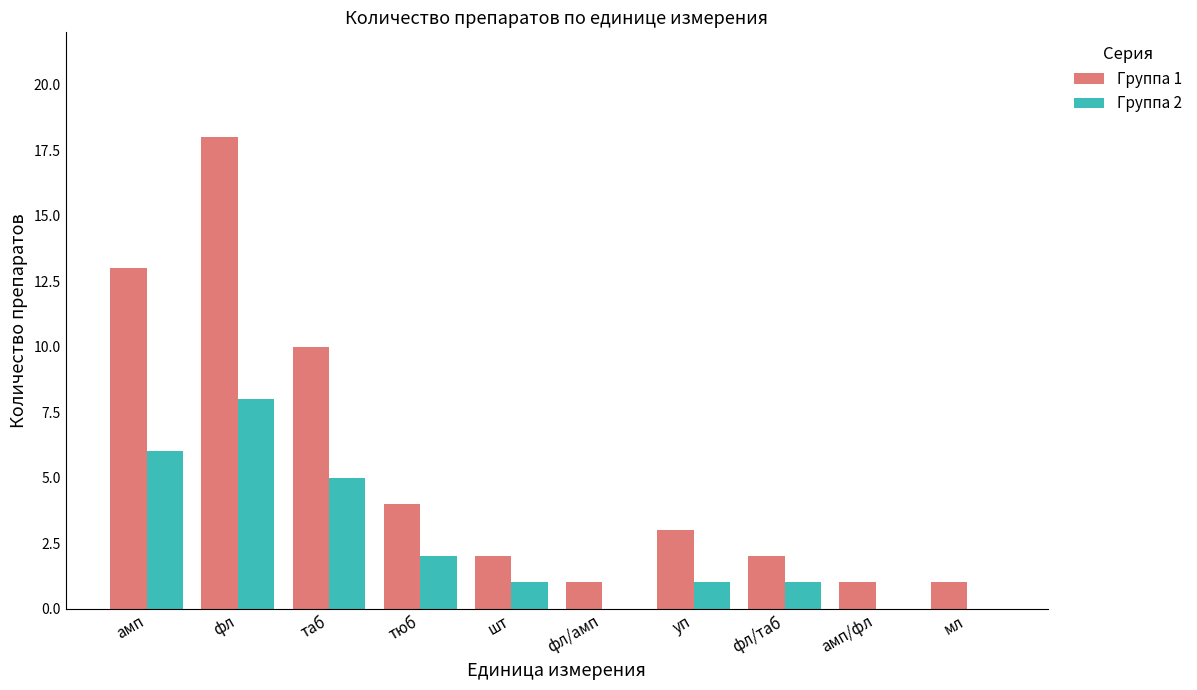

Reading left to right, transcribe all the data shown in this chart.

Группа 1: амп=13	фл=18	таб=10	тюб=4	шт=2	фл/амп=1	уп=3	фл/таб=2	амп/фл=1	мл=1
Группа 2: амп=6	фл=8	таб=5	тюб=2	шт=1	фл/амп=0	уп=1	фл/таб=1	амп/фл=0	мл=0